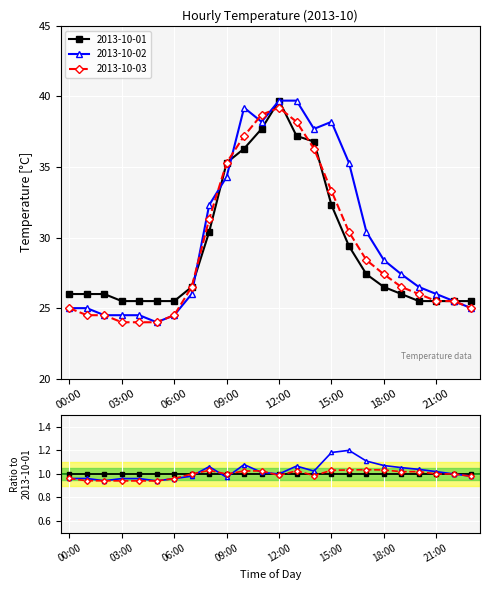

Reading left to right, extract all data points from this chart.

2013-10-01: 26.0	26.0	26.0	25.5	25.5	25.5	25.5	26.5	30.4	35.3	36.3	37.7	39.7	37.2	36.8	32.3	29.4	27.4	26.5	26.0	25.5	25.5	25.5	25.5
2013-10-02: 25.0	25.0	24.5	24.5	24.5	24.0	24.5	26.0	32.3	34.3	39.2	38.2	39.7	39.7	37.7	38.2	35.3	30.4	28.4	27.4	26.5	26.0	25.5	25.0
2013-10-03: 25.0	24.5	24.5	24.0	24.0	24.0	24.5	26.5	31.3	35.3	37.2	38.7	39.2	38.2	36.3	33.3	30.4	28.4	27.4	26.5	26.0	25.5	25.5	25.0